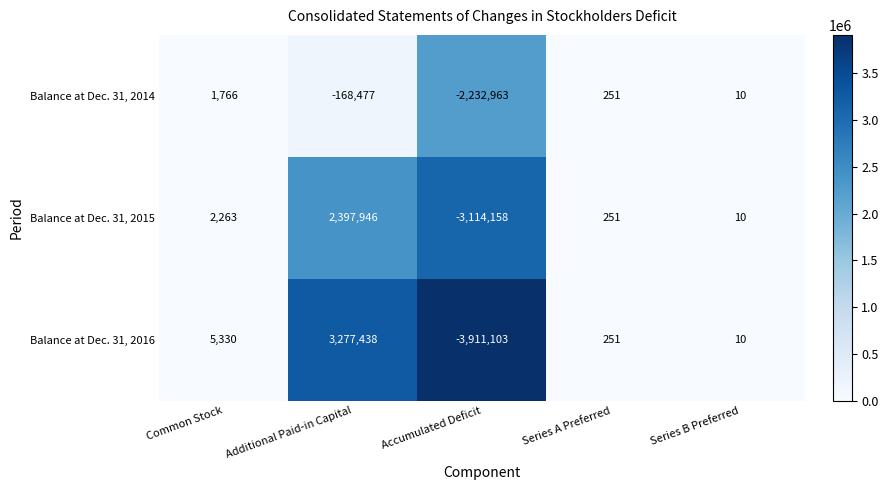

What is the minimum value shown in the chart?

-3911103